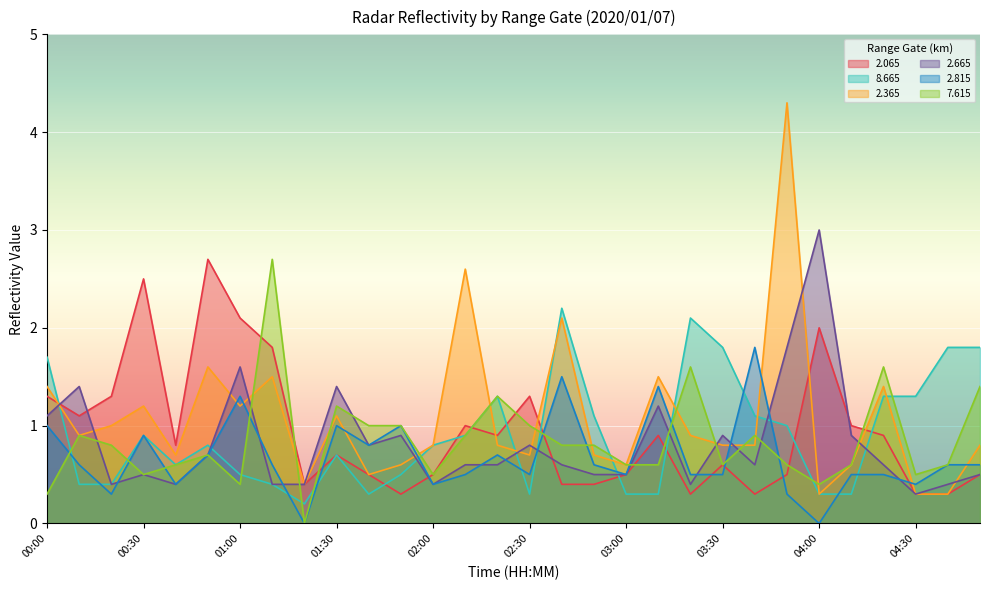

At which label does   2.815 reach its minimum?

01:20